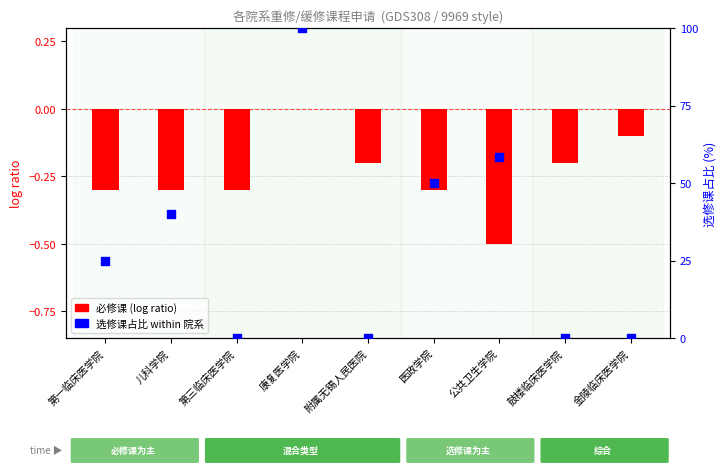

Which series reaches the minimum Y coordinate?

必修课 (log ratio)